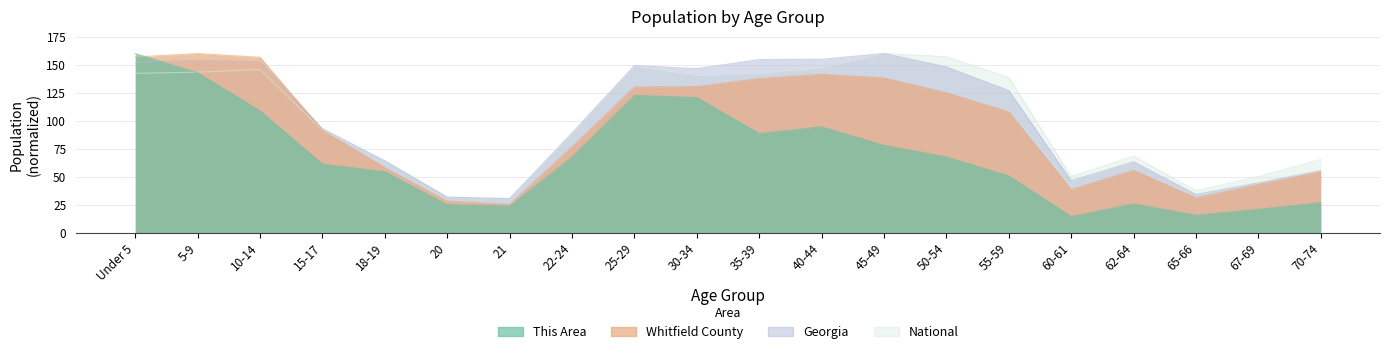

Reading right to left, list all the values displayed in this chart.

This Area: 26.9	20.9	15.7	25.8	14.6	50.8	67.7	78.1	94.6	88.6	120.7	122.6	67.7	23.9	25.0	54.6	61.3	108.8	142.8	160.0
Whitfield County: 54.4	43.2	31.1	55.8	38.7	107.9	125.0	138.2	141.5	137.7	130.5	130.2	76.9	25.4	28.3	58.1	91.6	156.7	160.0	156.9
Georgia: 55.4	44.6	34.2	63.4	46.5	127.0	148.0	160.0	154.9	154.6	146.5	149.2	88.4	30.4	31.8	64.2	93.0	152.7	153.9	152.1
National: 65.4	50.1	37.5	68.4	50.1	138.6	157.1	160.0	147.2	142.2	140.6	148.7	89.6	30.7	31.8	64.0	91.3	145.7	143.4	142.3